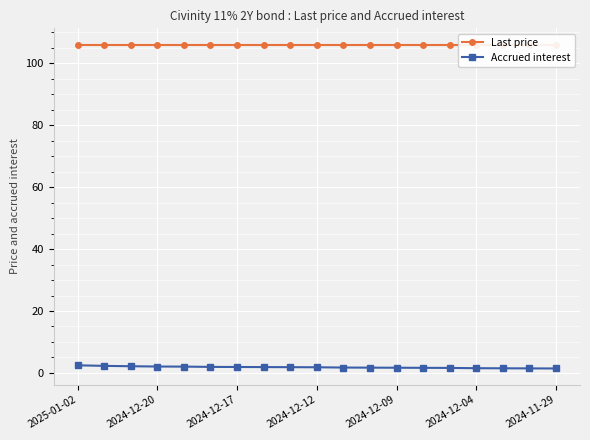

What is the value of the Accrued interest point at the 19th from the left?

1.4